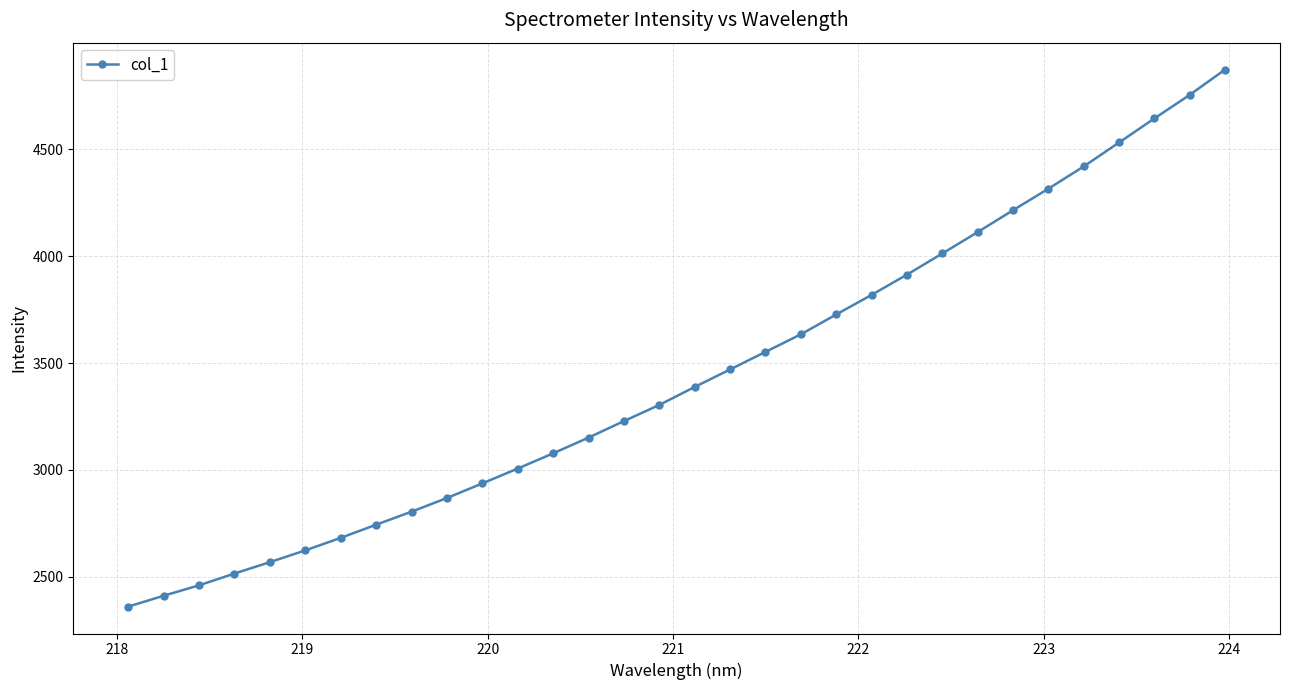

What is the value of the 14th point from the left?

3151.3